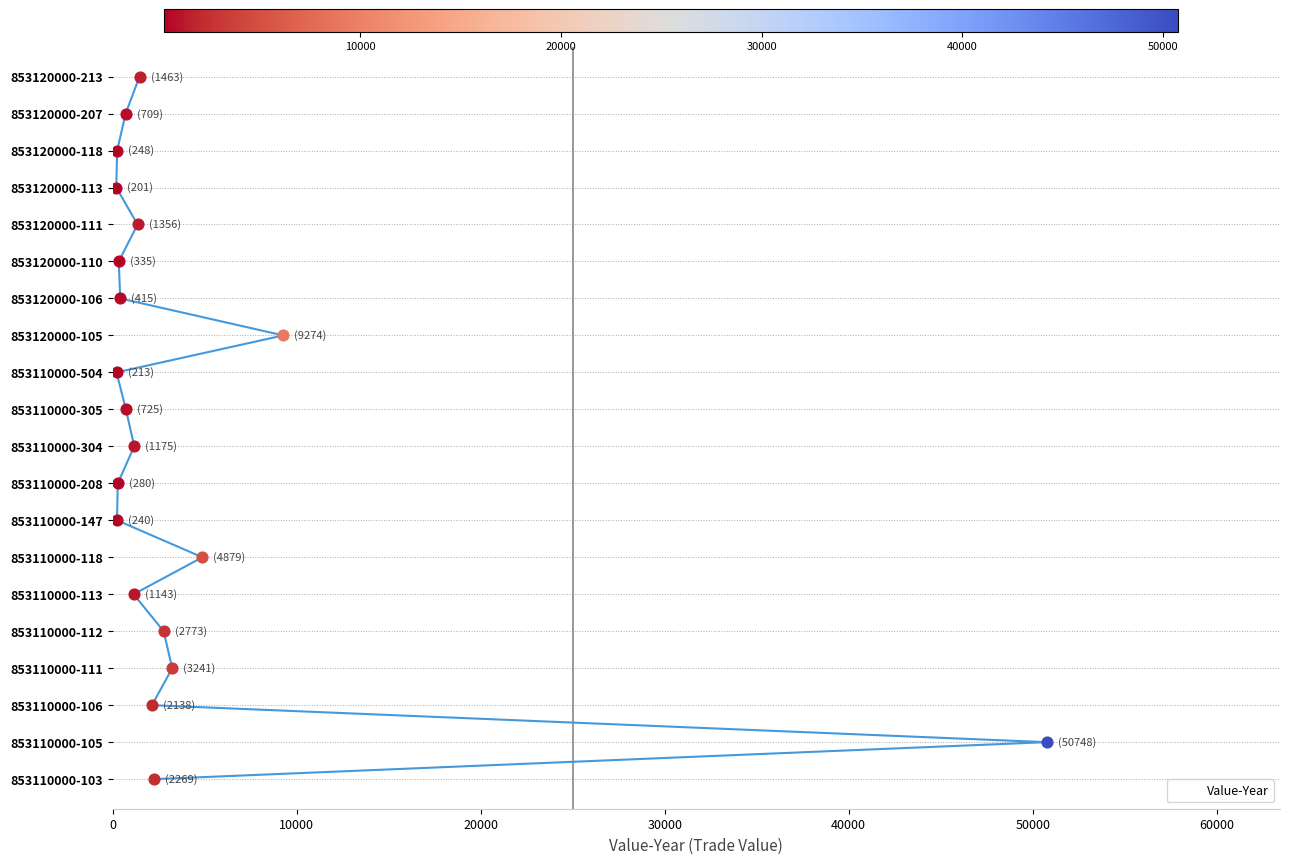

What is the change in value from 853110000-112 to 853120000-207?

-2064